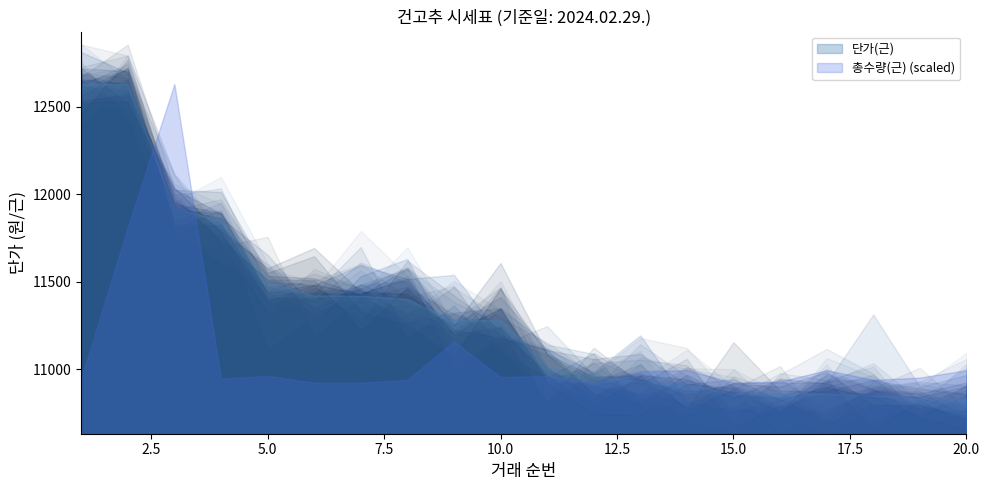

What is the greatest value displayed?

12630